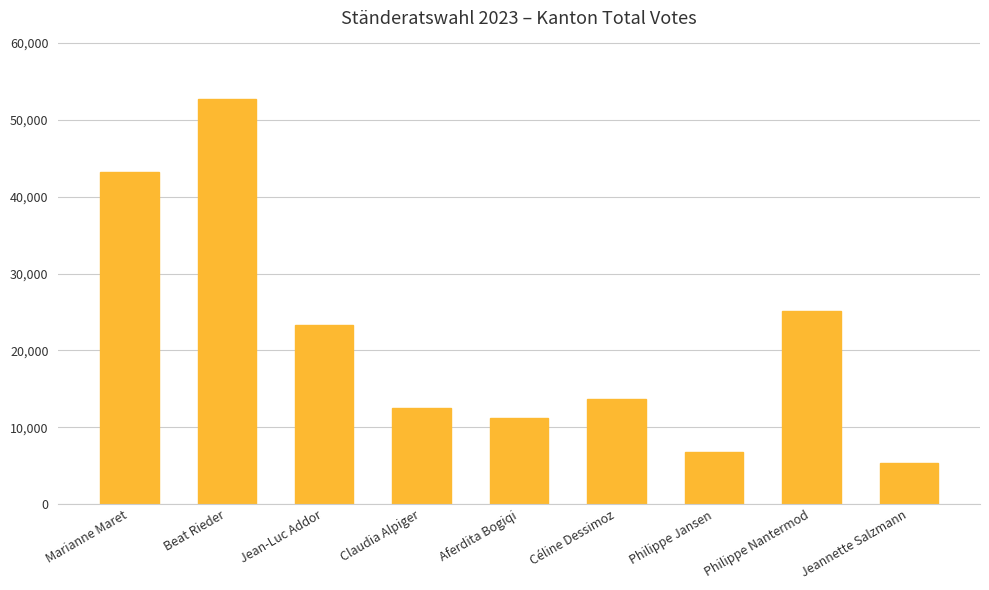

What is the value of the 1st bar from the left?

43204